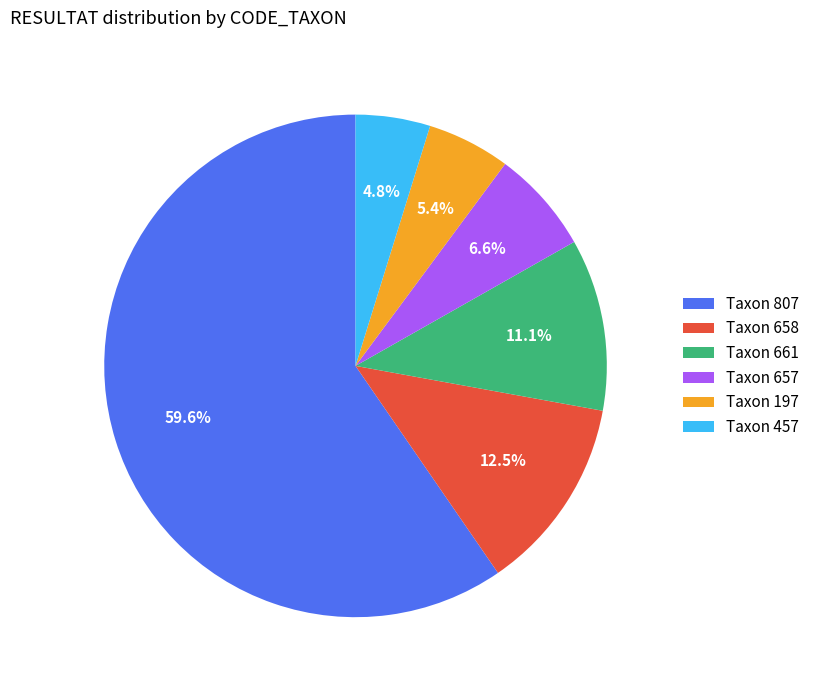

Which category accounts for the majority?

Taxon 807